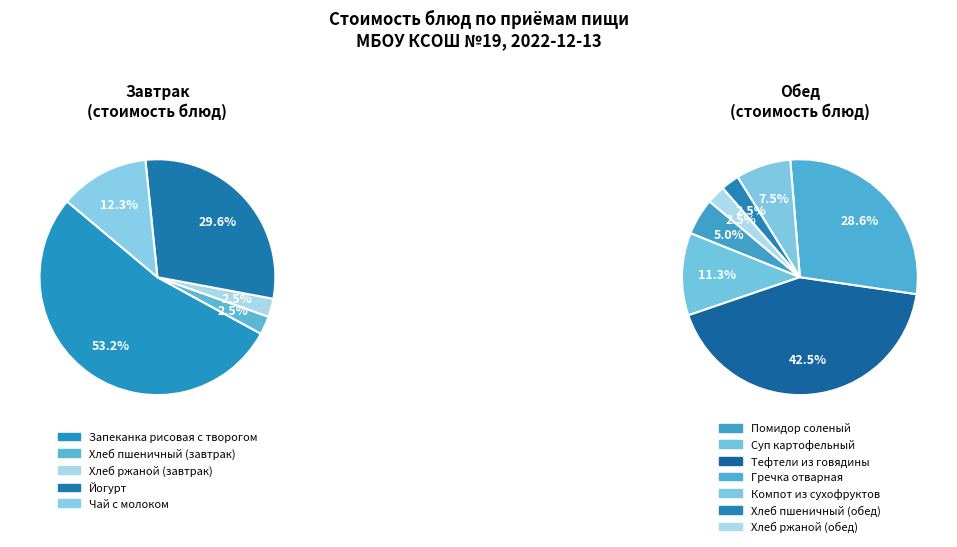

The Хлеб пшеничный (завтрак) slice represents 11% of the pie. True or false?

False